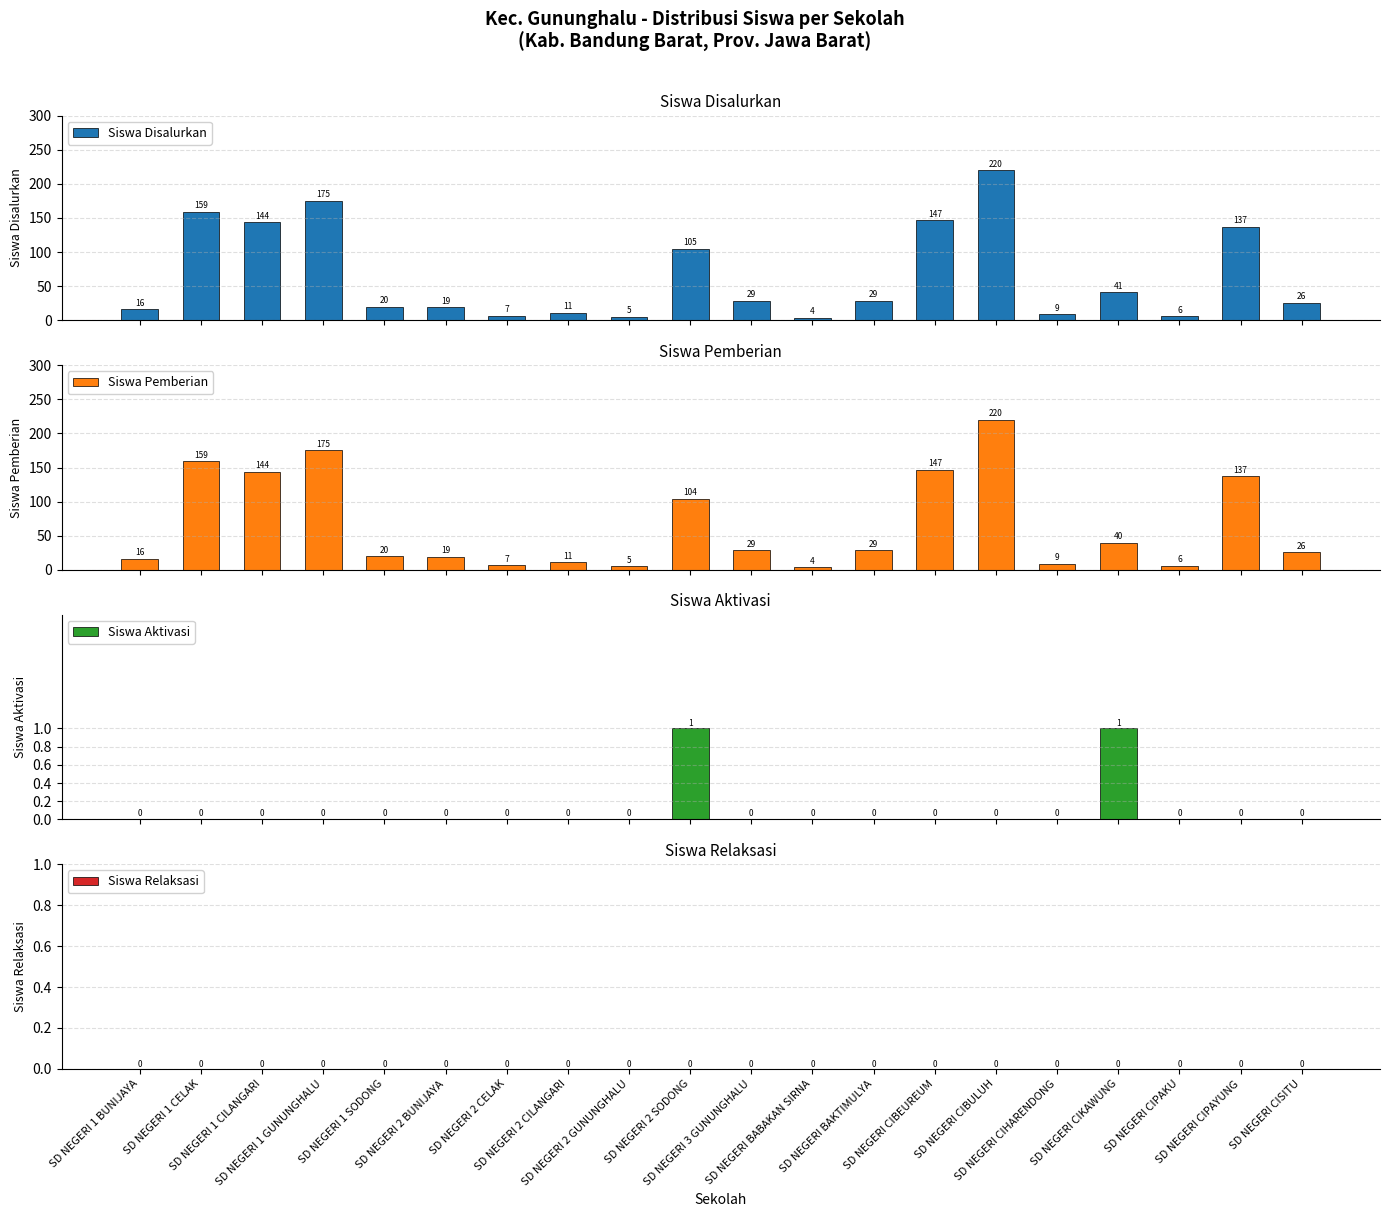

Which series has the largest total across all categories?

Siswa Disalurkan